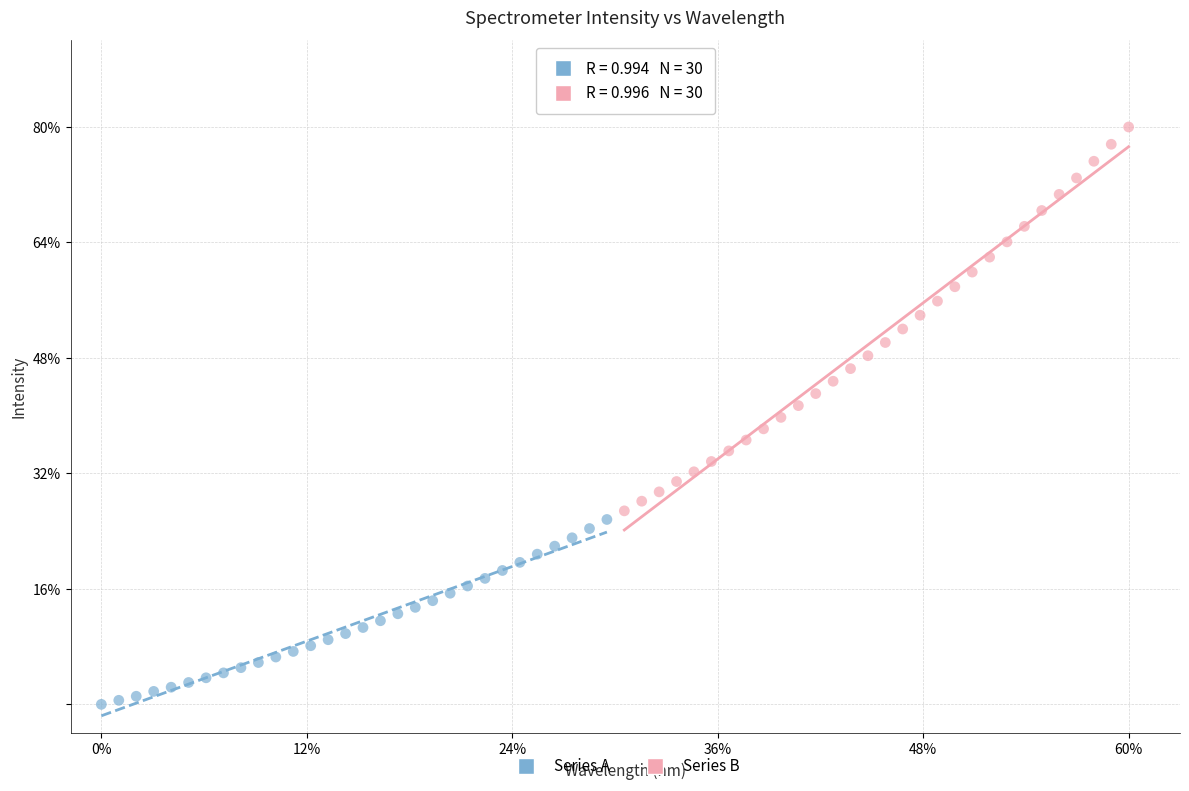

Which series reaches the maximum Y coordinate?

Series B